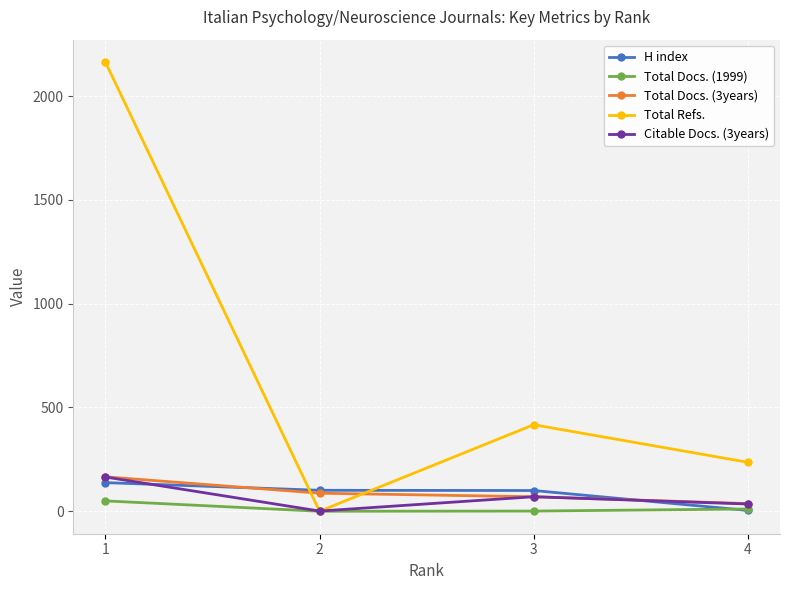

At which label does Citable Docs. (3years) first exceed 70?

1